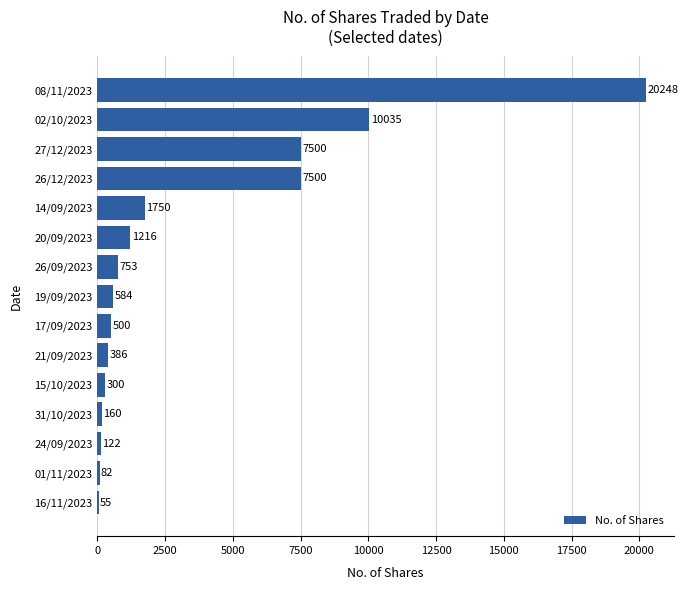

What is the sum of the values at 01/11/2023 and 08/11/2023?

20330